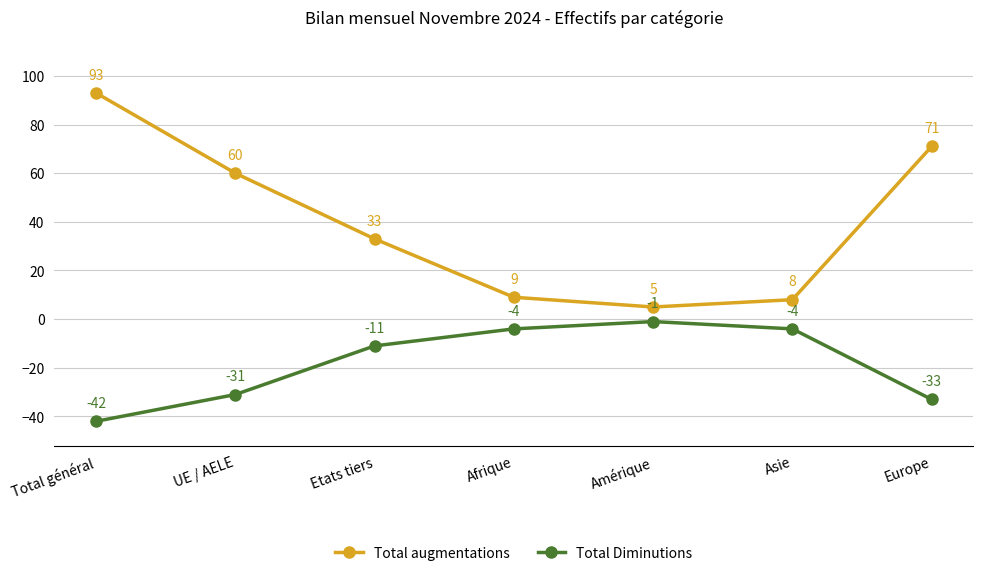

How many series are shown in this chart?

2